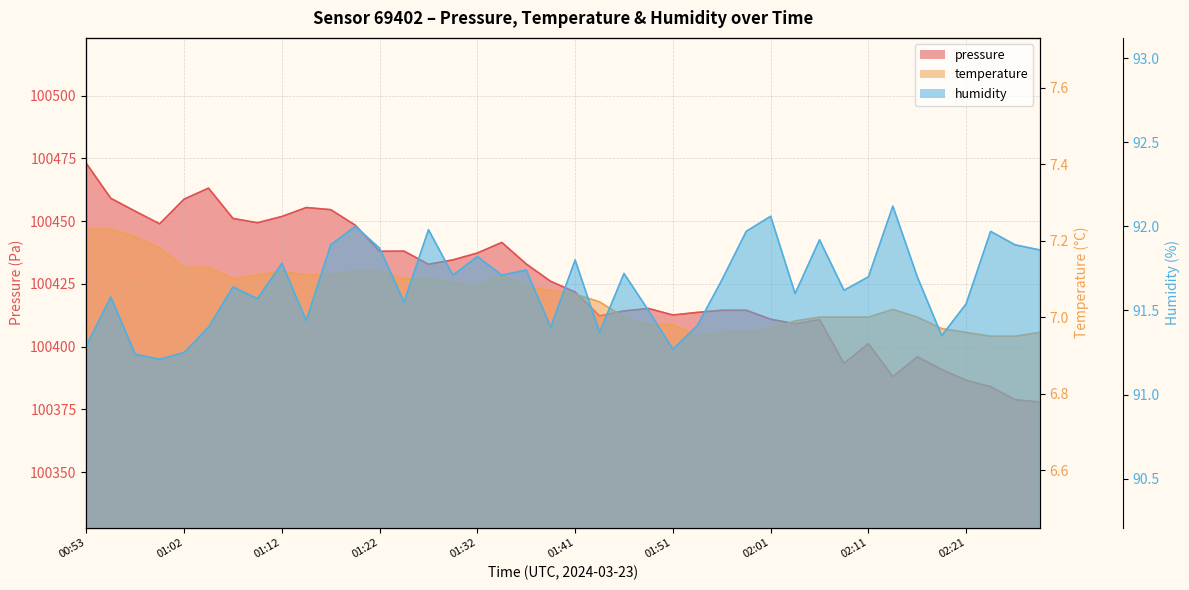

What is the average value of the temperature series?

7.1